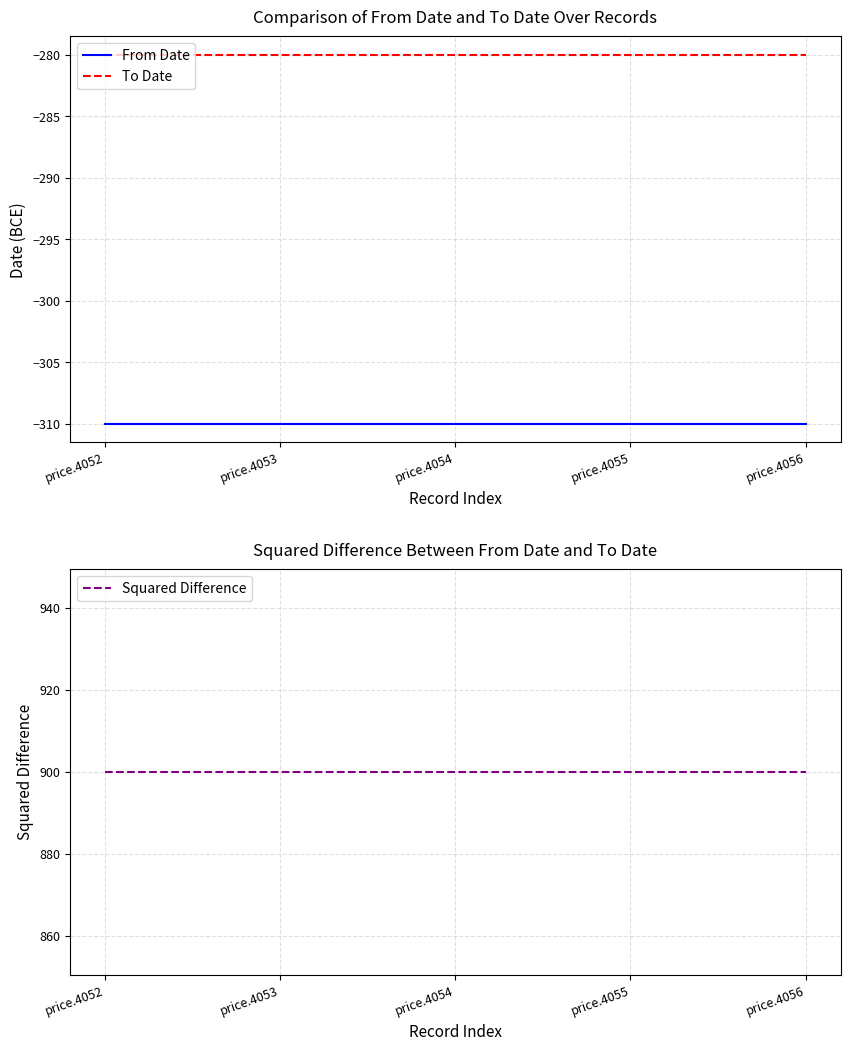

True or false: To Date and Squared Difference intersect in this chart.

False